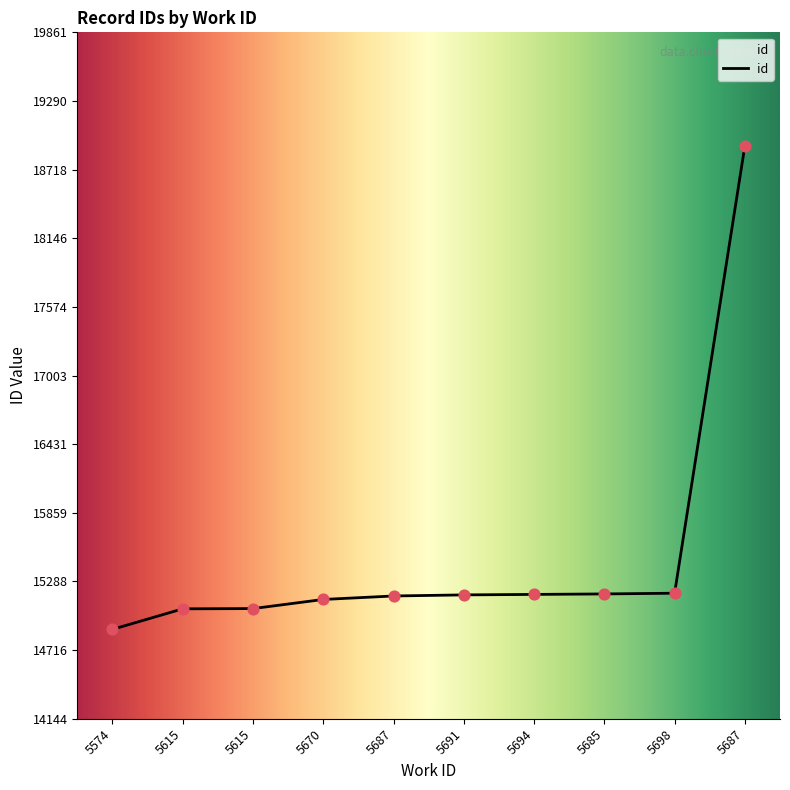

How many lines are shown in the chart?

1